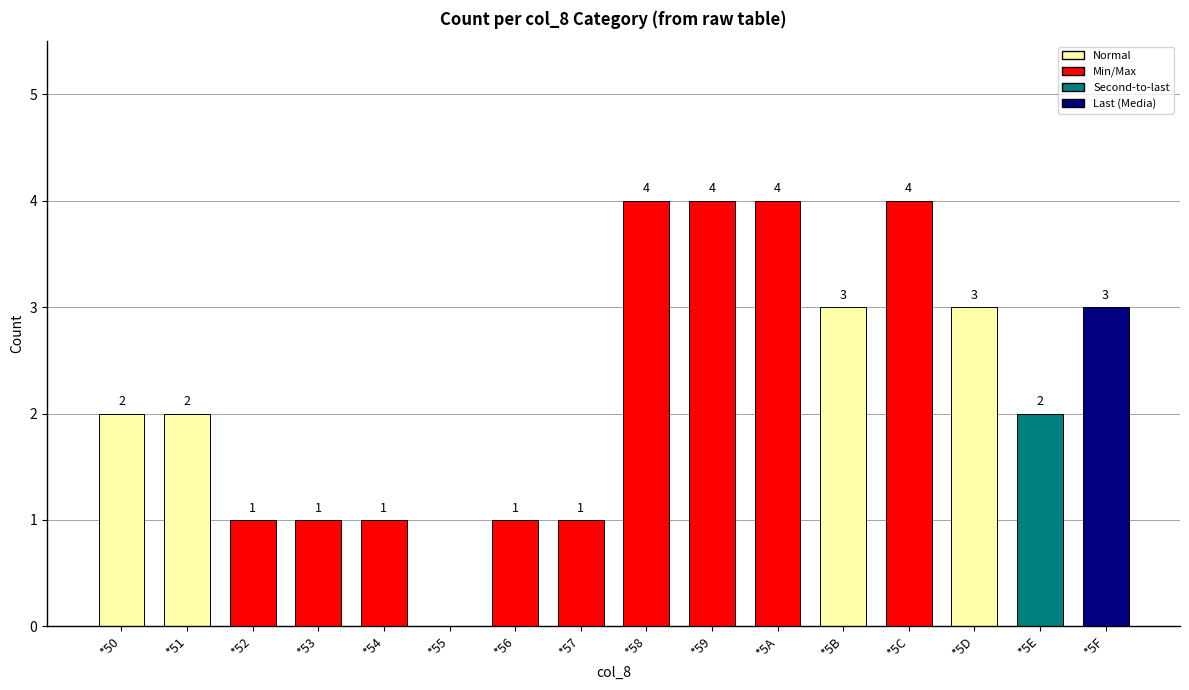

What is the maximum value shown in the chart?

4